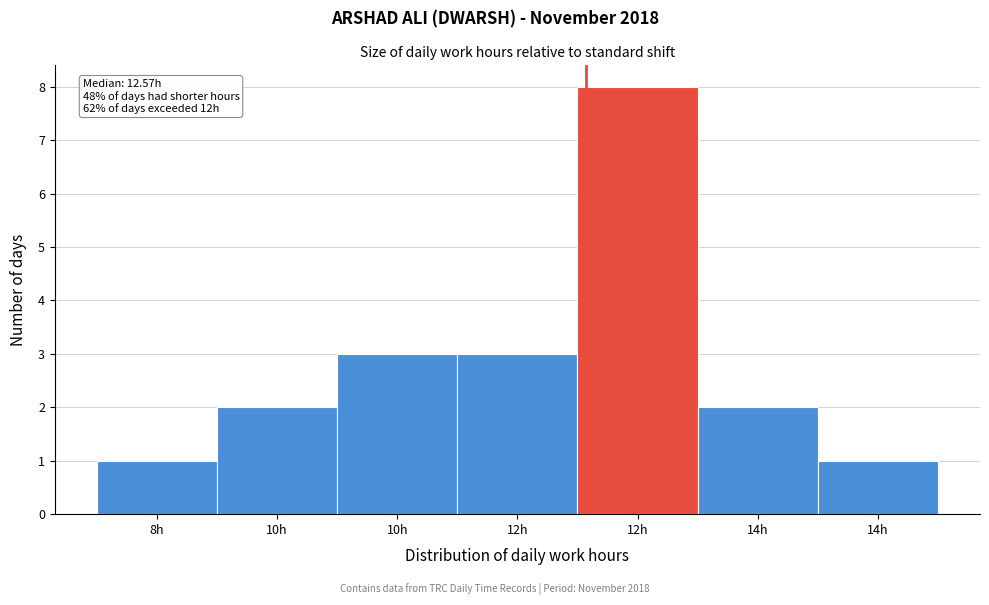

How many data points does each series have?

7